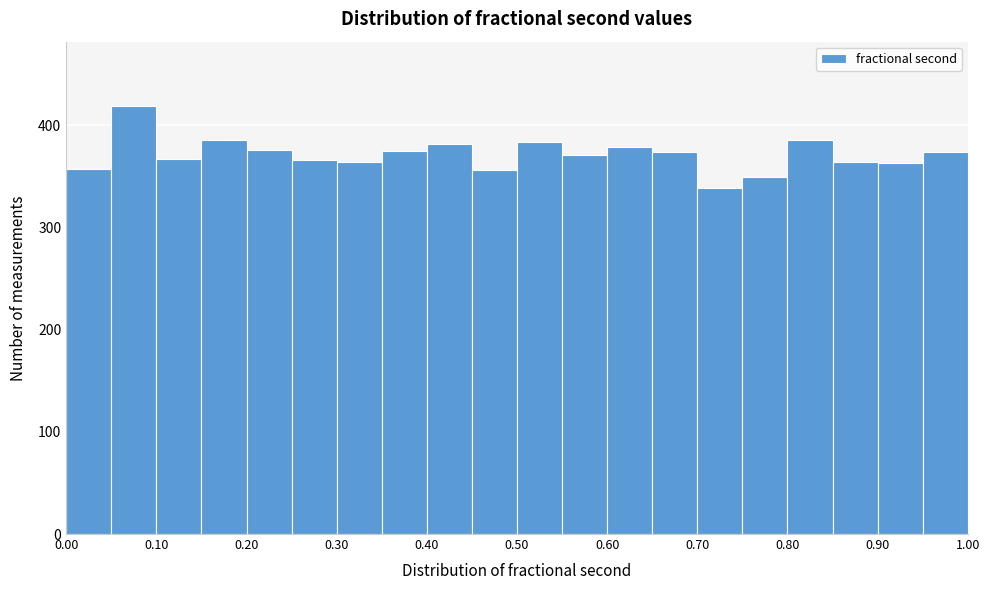

Which range on the x-axis has the tallest bar?

0.05 to 0.10